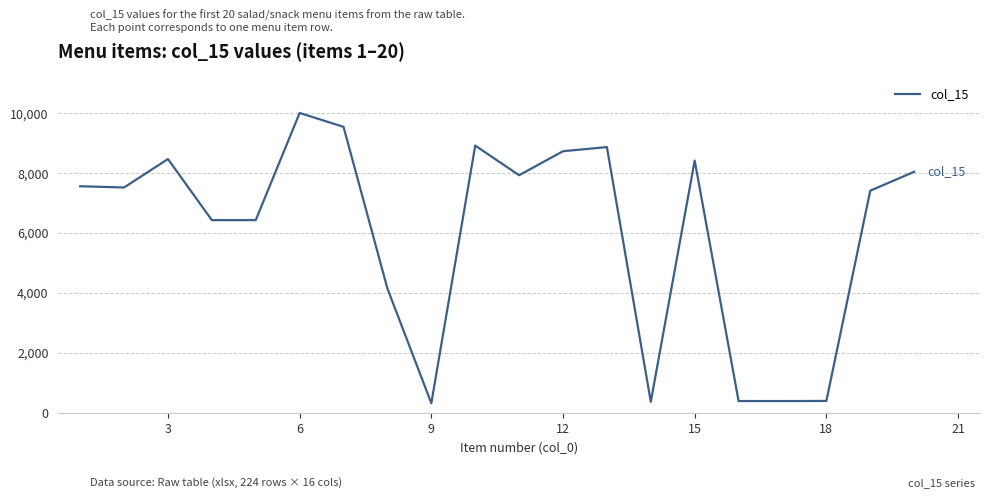

What is the difference between the maximum and minimum values?

9686